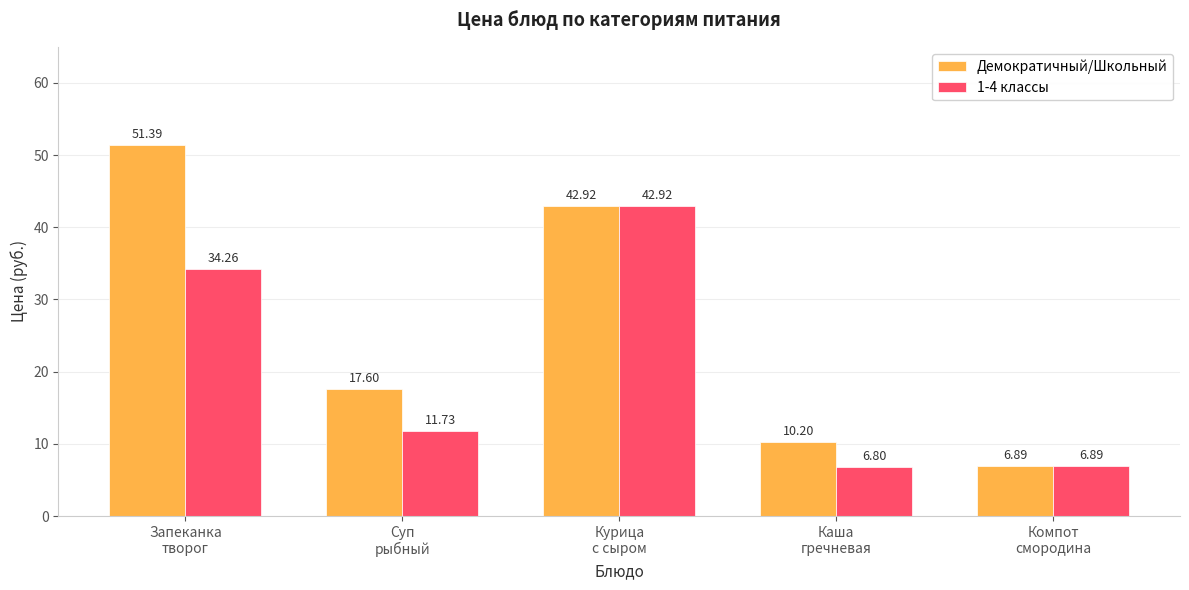

Reading right to left, what are all the values shown in this chart?

Демократичный/Школьный: Компот
смородина=6.9	Каша
гречневая=10.2	Курица
с сыром=42.9	Суп
рыбный=17.6	Запеканка
творог=51.4
1-4 классы: Компот
смородина=6.9	Каша
гречневая=6.8	Курица
с сыром=42.9	Суп
рыбный=11.7	Запеканка
творог=34.3